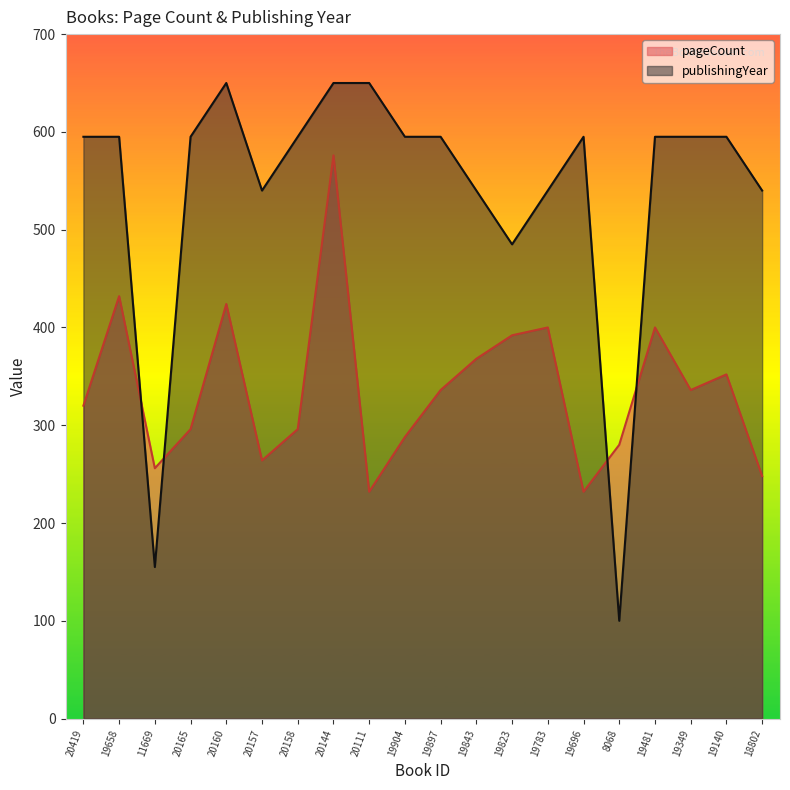

Between 19897 and 8068, which series saw the biggest shift?

publishingYear